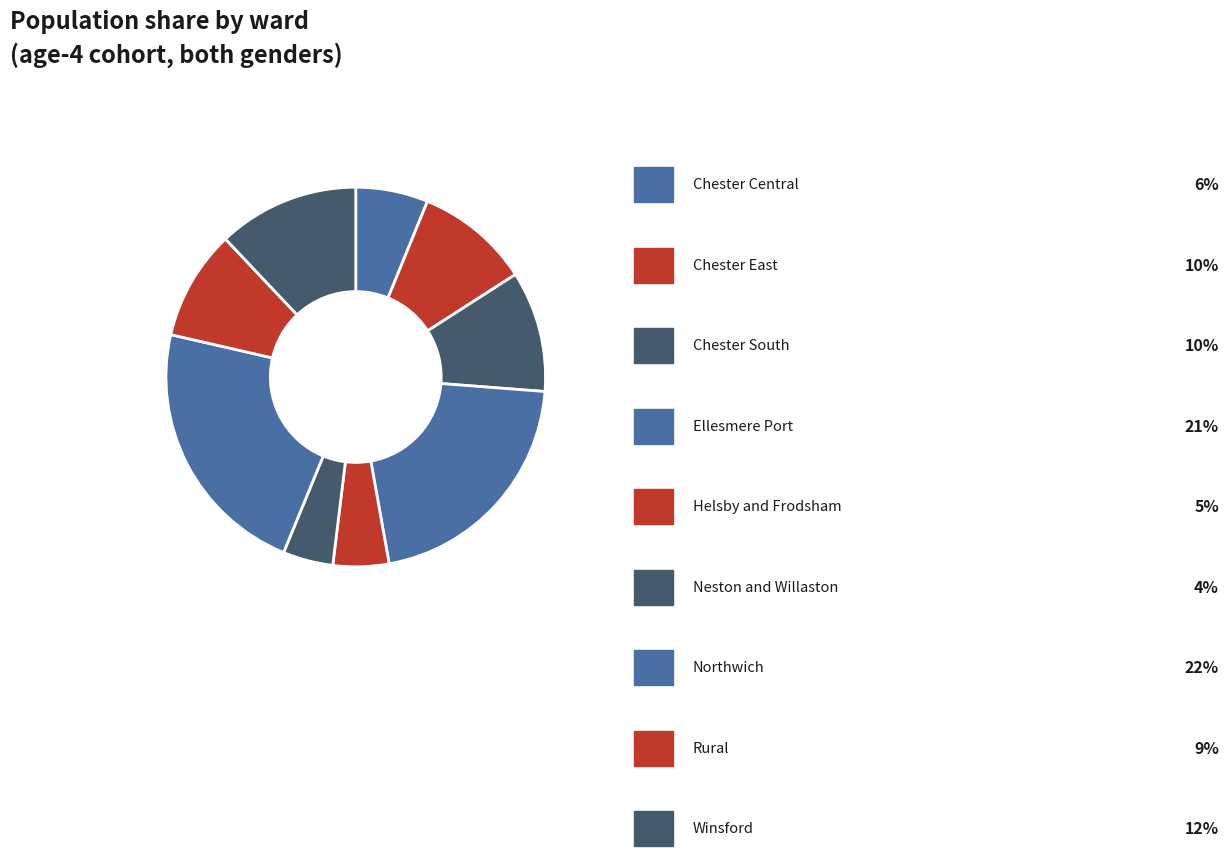

To the nearest percent, what is the difference between the largest and smallest slice percentages?

18%